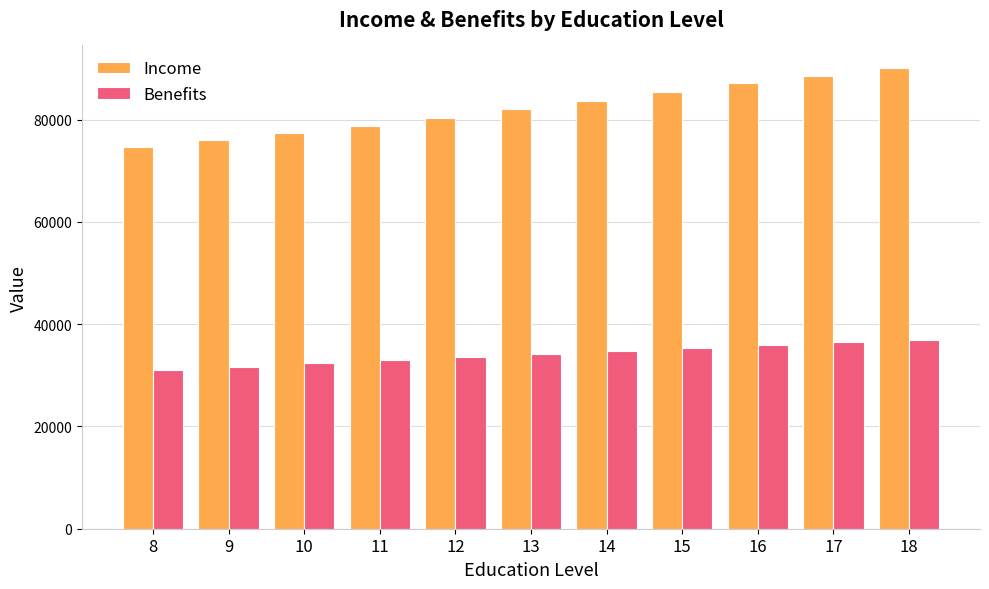

Reading left to right, list all the values displayed in this chart.

Income: 74565.2	75968.8	77398.8	78855.7	80340.0	81994.2	83682.4	85405.4	87163.9	88579.4	90018.0
Benefits: 31134.4	31720.4	32317.5	32925.8	33545.6	34135.6	34735.9	35346.8	35968.4	36434.9	36907.4